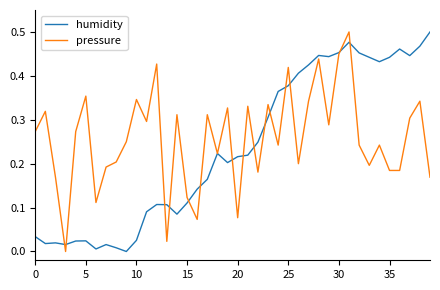

How many series are shown in this chart?

2